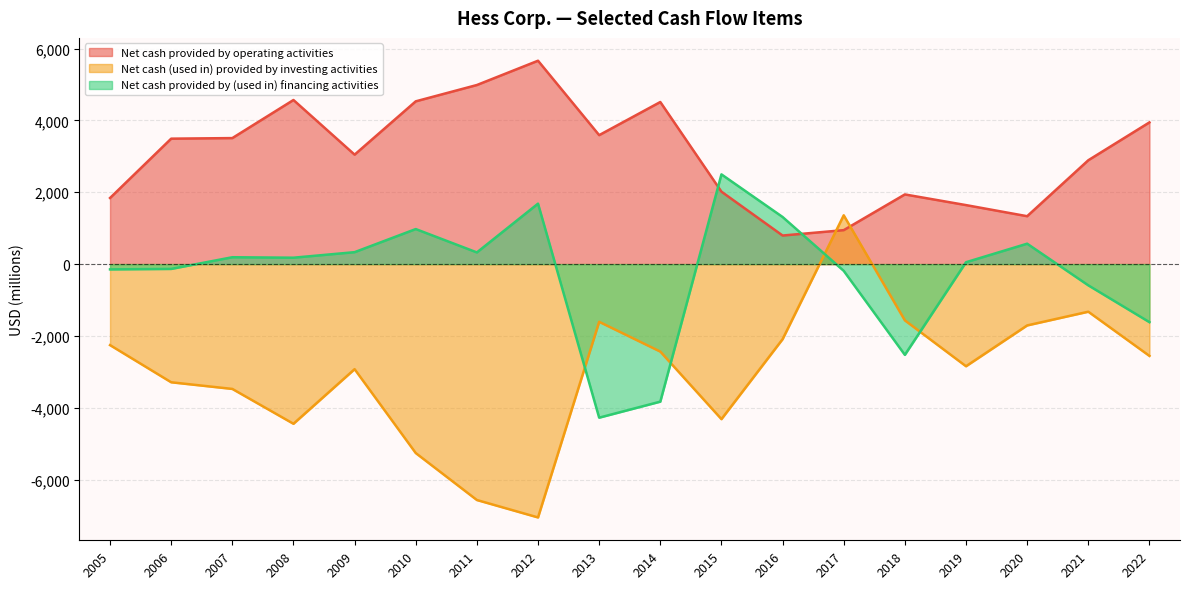

What is the total value across all series at 2005?

-562